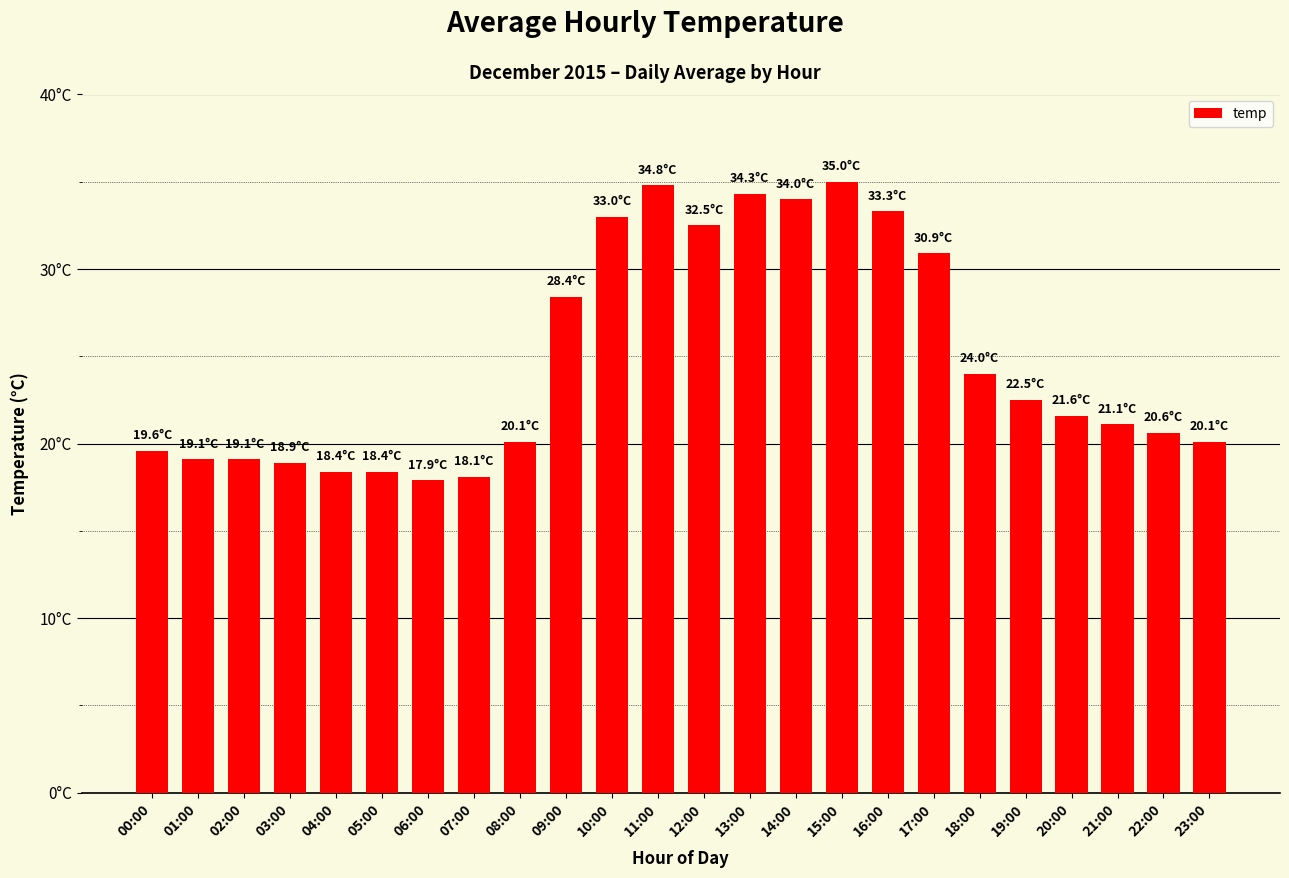

Does the chart contain any negative values?

No